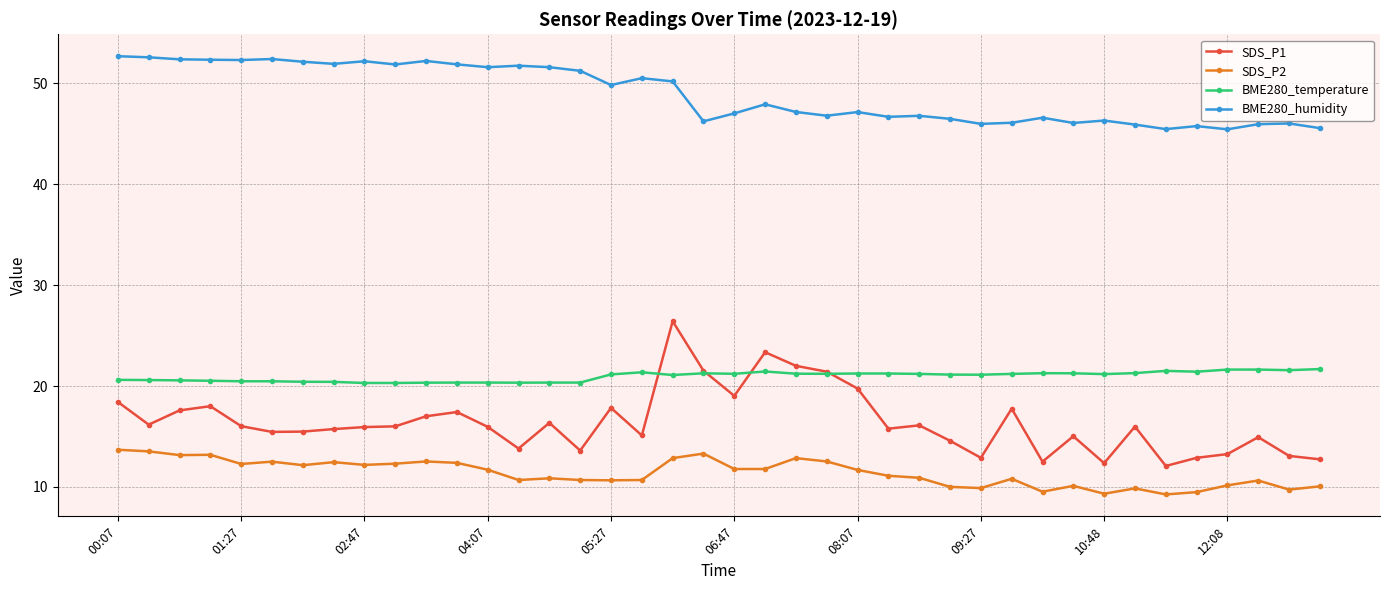

Does the chart display data point markers on the line(s)?

Yes